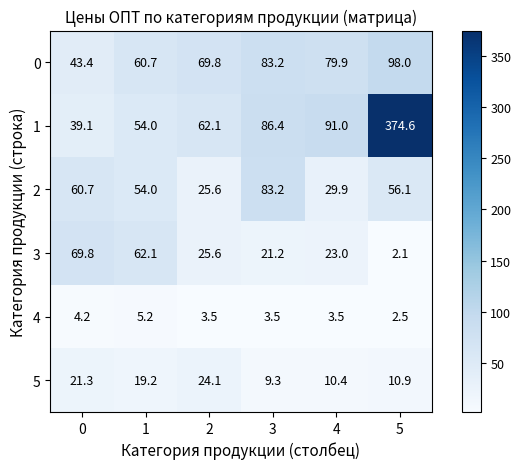

Which series has the largest total across all categories?

1